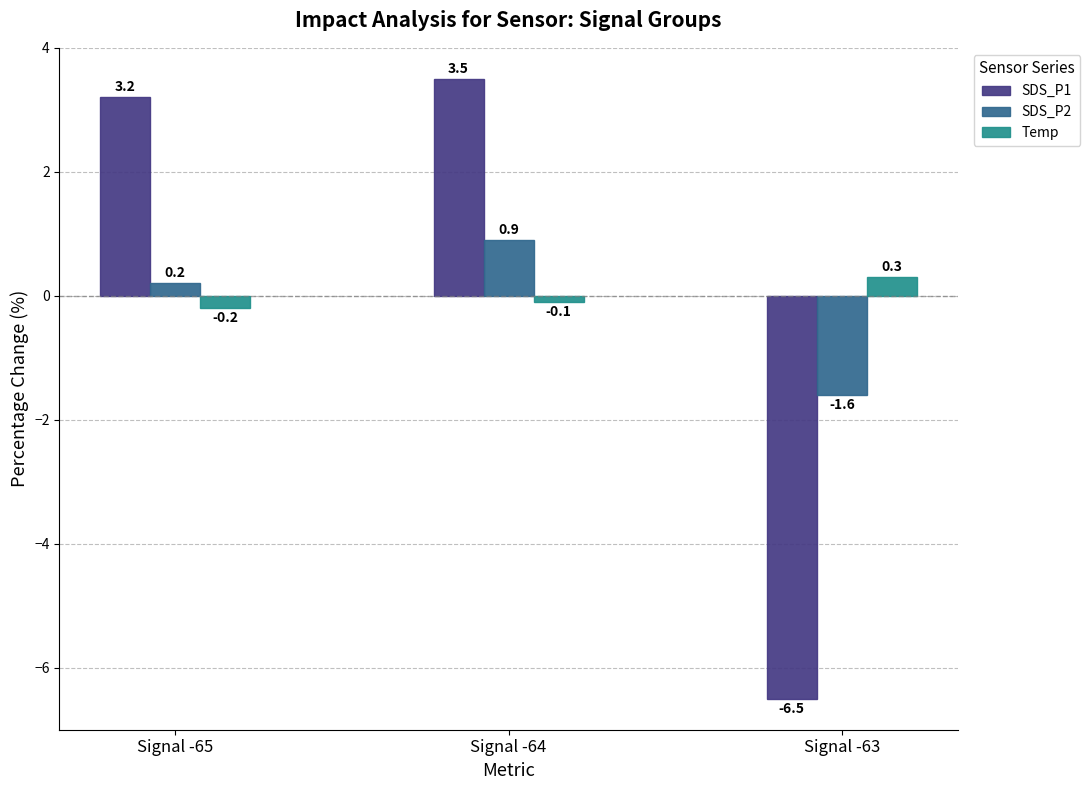

Which series changed the most between Signal -64 and Signal -63?

SDS_P1